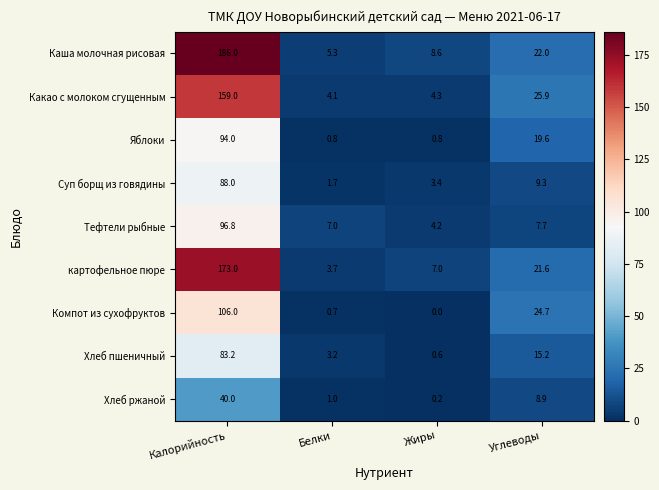

Count the number of categories in the chart.

4